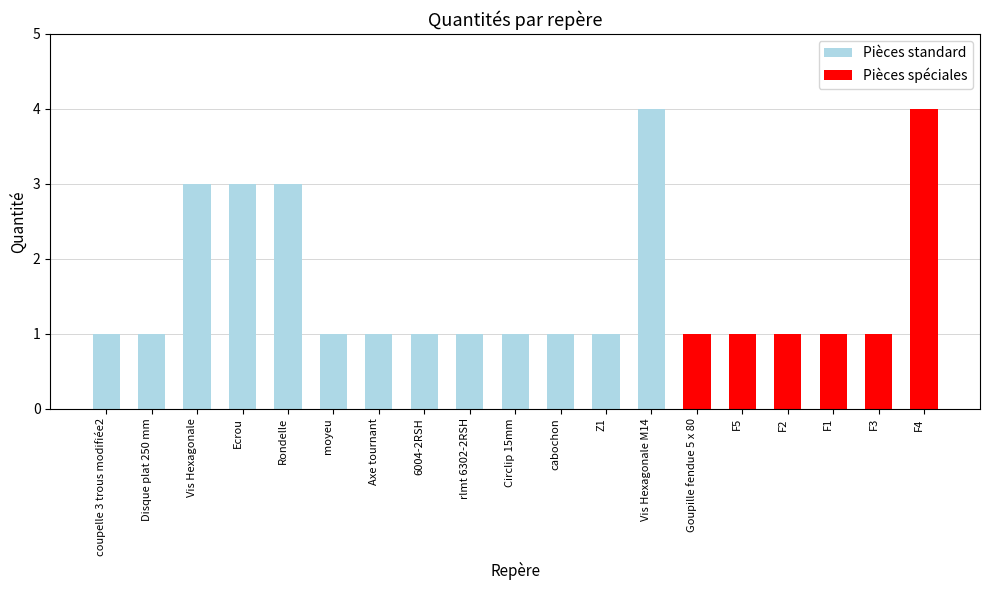

What is the difference between the maximum and minimum values?

3